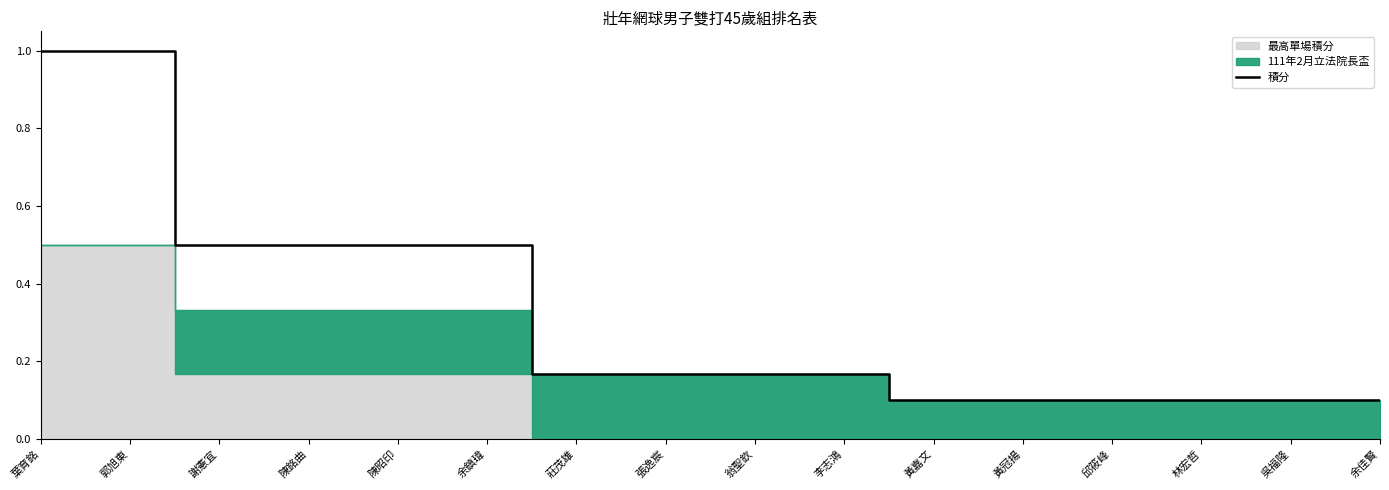

What position from the right is 黃冠揚?

5